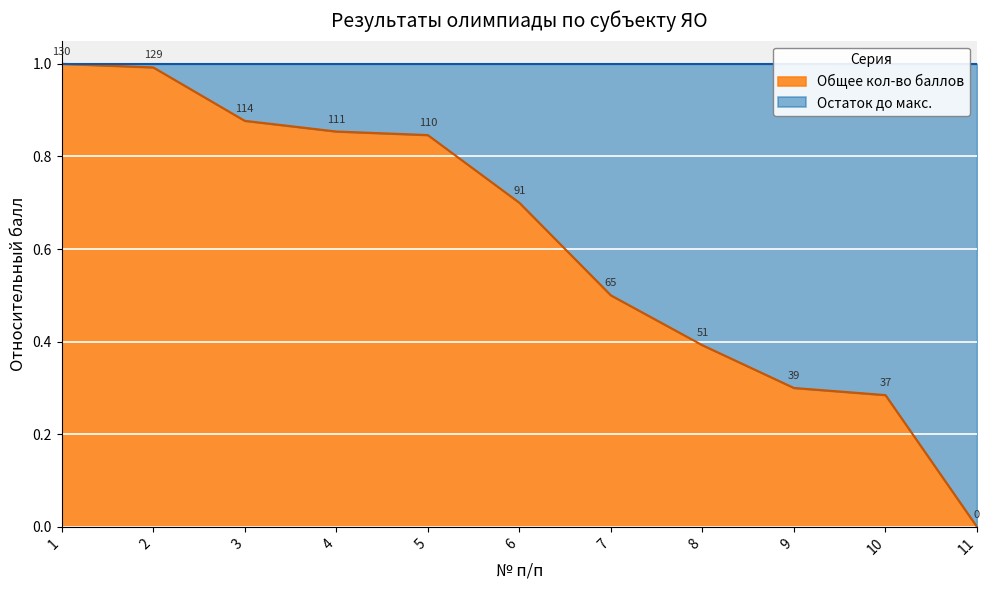

What is the average value?

0.6